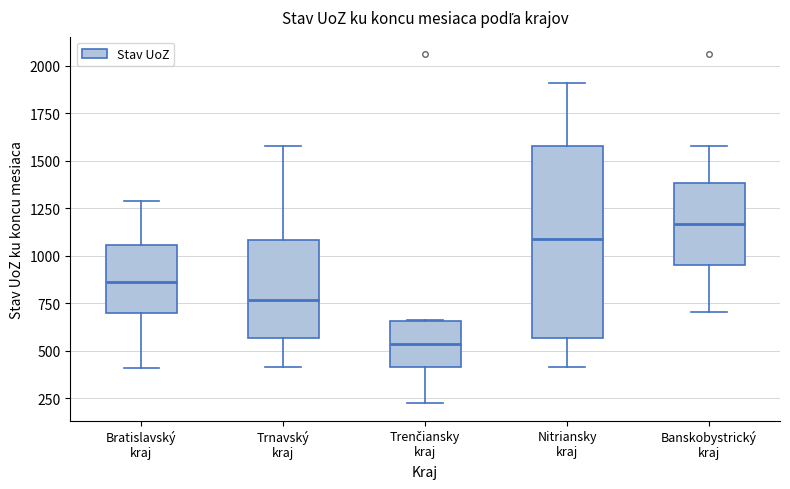

Reading left to right, read every box against the y-axis: the position of its median line, the range the box covers, and the ends of its whiskers. The values are not printed on the chart, so give them approximately, as read against the axis.

Bratislavský kraj: median 850, box 700 to 1050, whiskers 400 to 1300
Trnavský kraj: median 750, box 550 to 1100, whiskers 400 to 1600
Trenčiansky kraj: median 550, box 400 to 650, whiskers 200 to 650
Nitriansky kraj: median 1100, box 550 to 1600, whiskers 400 to 1900
Banskobystrický kraj: median 1150, box 950 to 1400, whiskers 700 to 1600